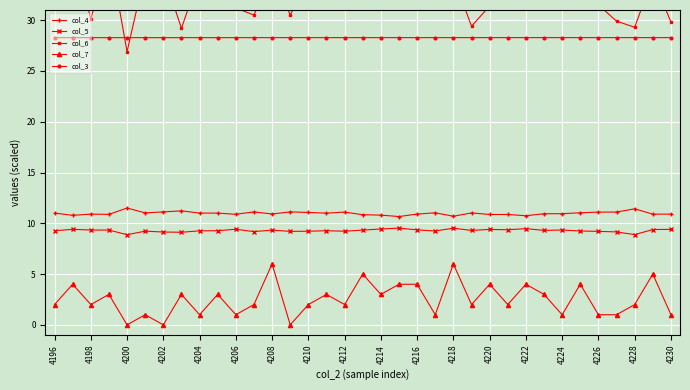

Where is the first local minimum for col_7?

4198